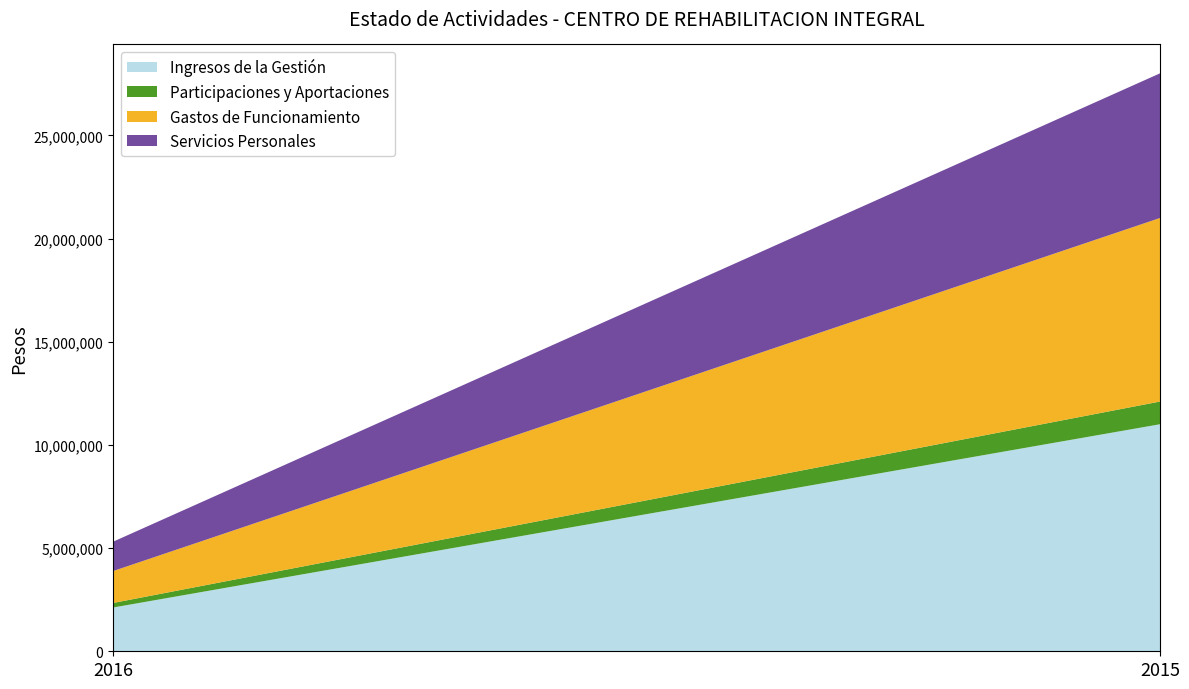

Reading left to right, transcribe all the data shown in this chart.

Ingresos de la Gestión: 2120284.9	11001064.0
Participaciones y Aportaciones: 220001.0	1100000.0
Gastos de Funcionamiento: 1546378.7	8894032.0
Servicios Personales: 1421552.7	7008738.0